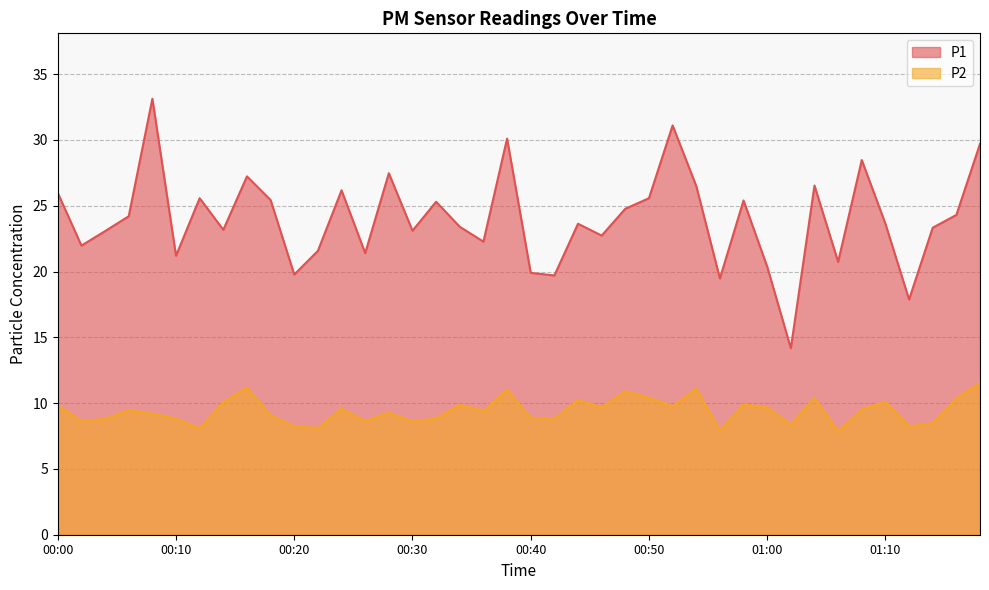

What is the difference between the maximum and minimum values in the P1 series?

19.0